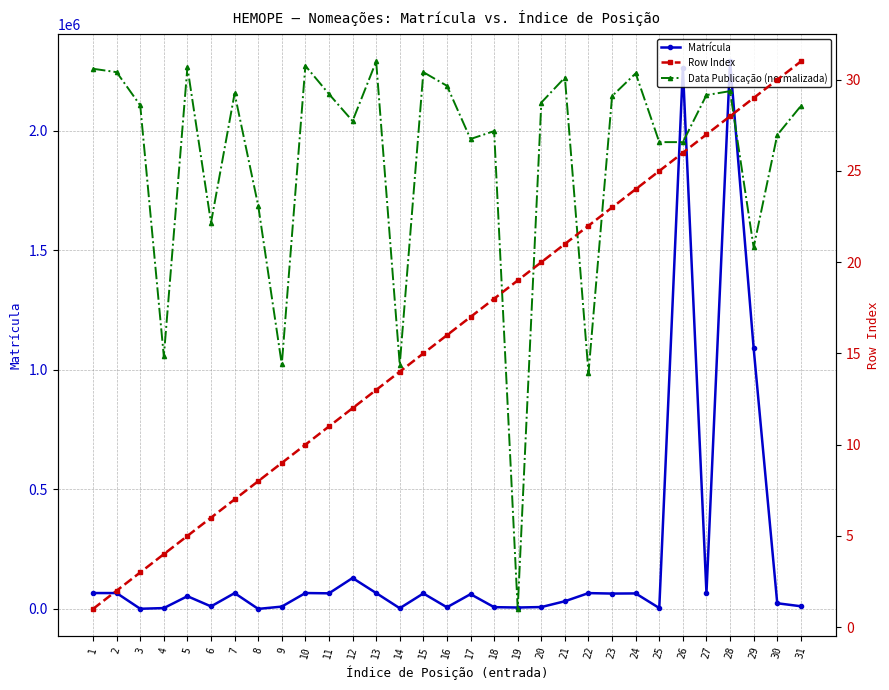

Does the chart display data point markers on the line(s)?

Yes